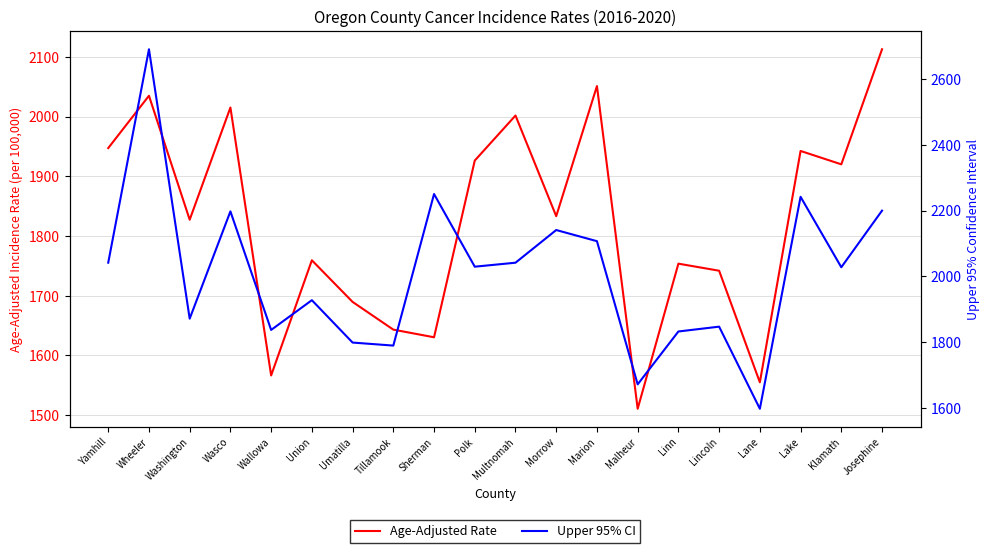

Does the chart have visible grid lines?

Yes